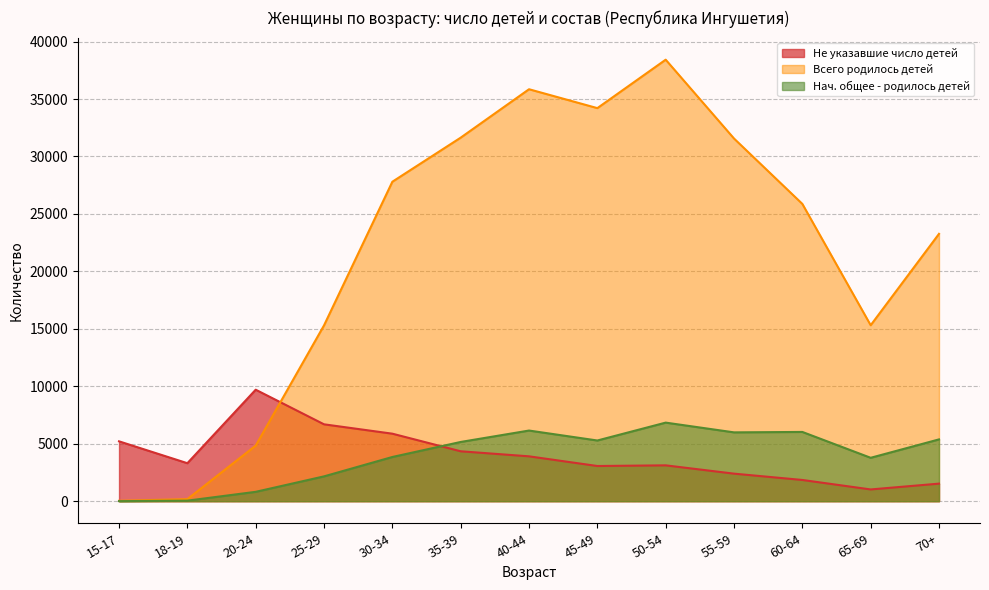

Which series has the largest range (max minus min)?

Всего родилось детей